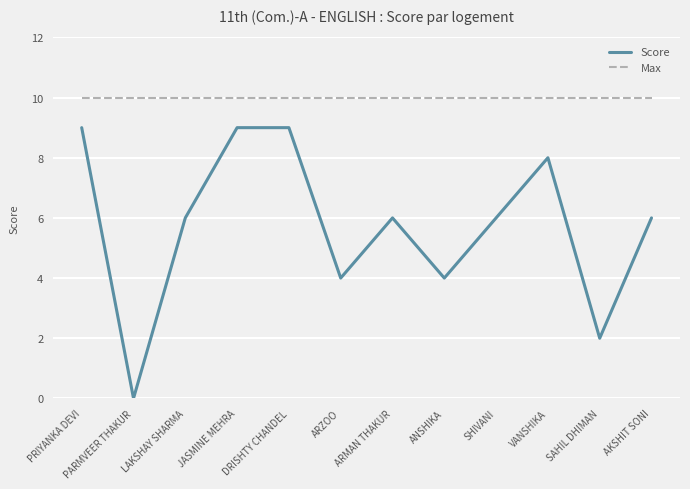

Rank the series by their average value, from lowest to highest.

Score, Max